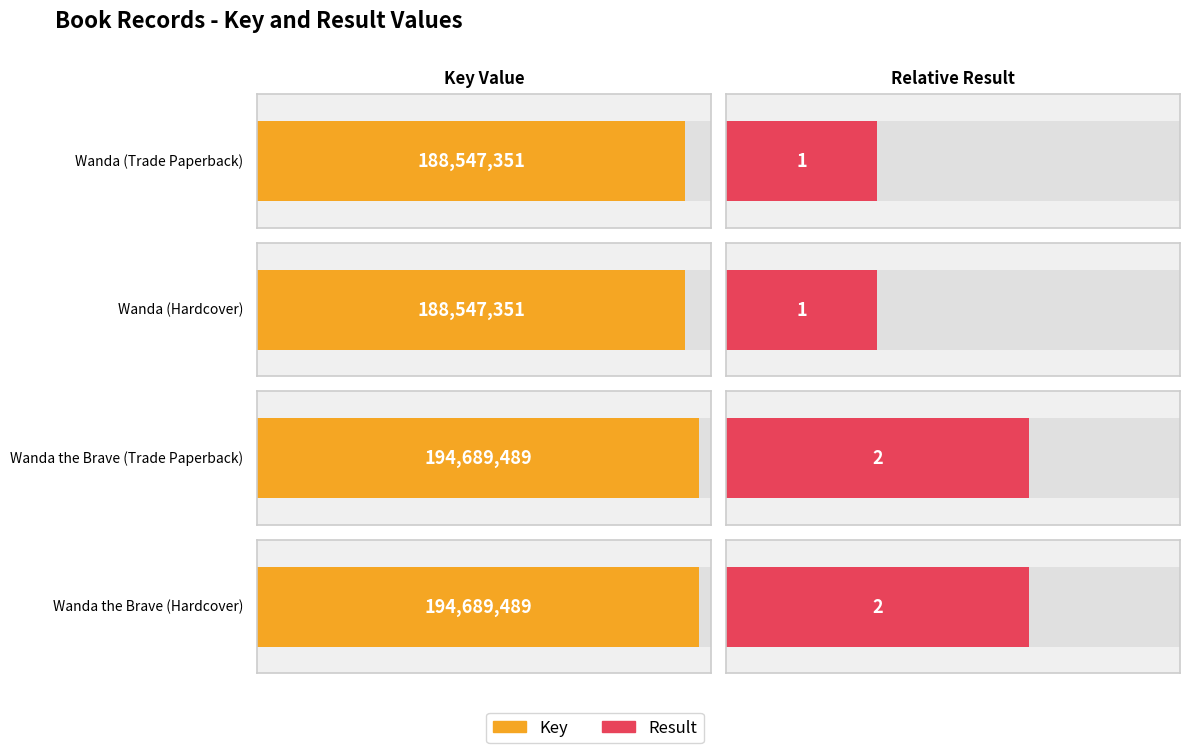

How many values in the Key series are below 194689489?

2